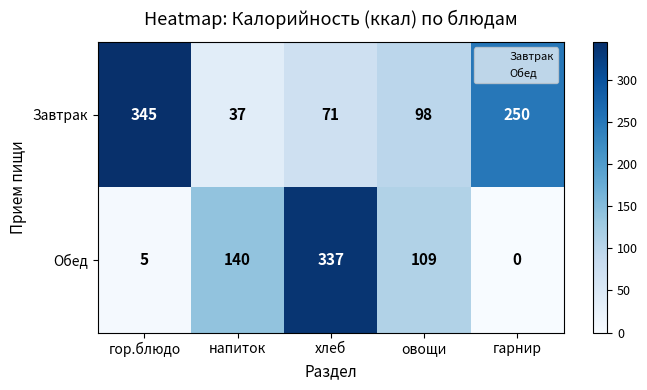

Where is Обед nearest to the value 168?

напиток